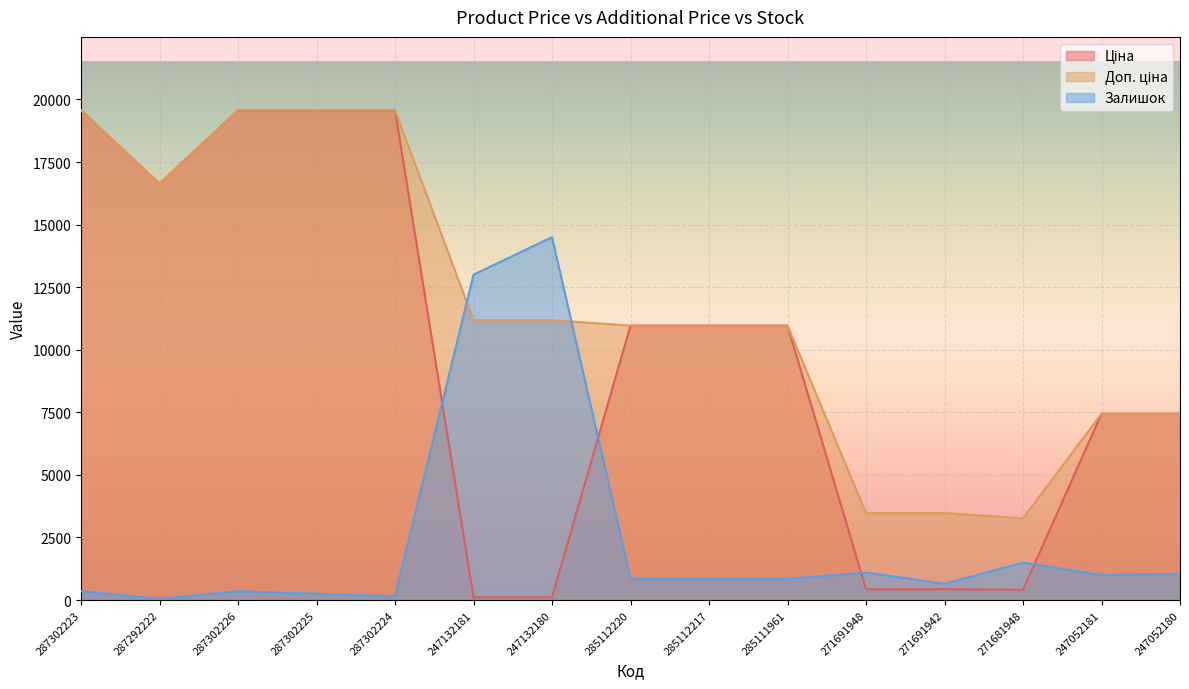

What is the label of the 4th point from the right?

271691942